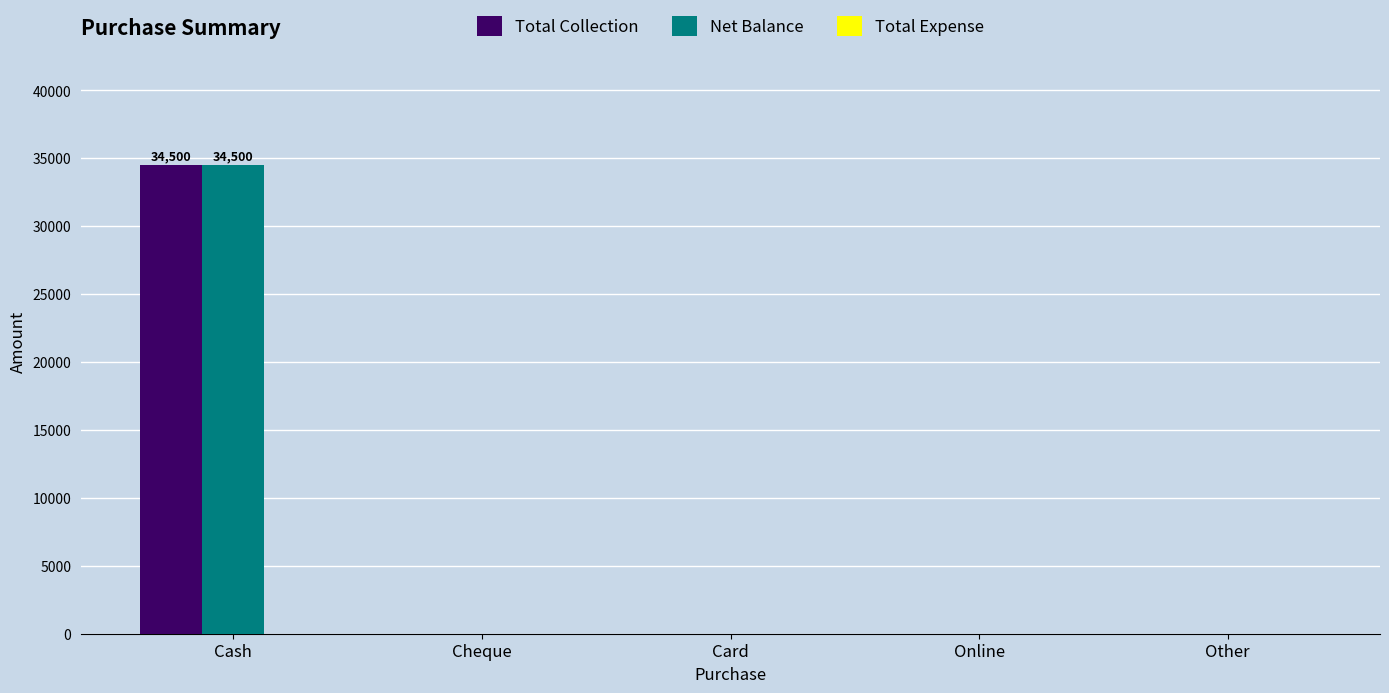

At which category is the sum across all series the highest?

Cash